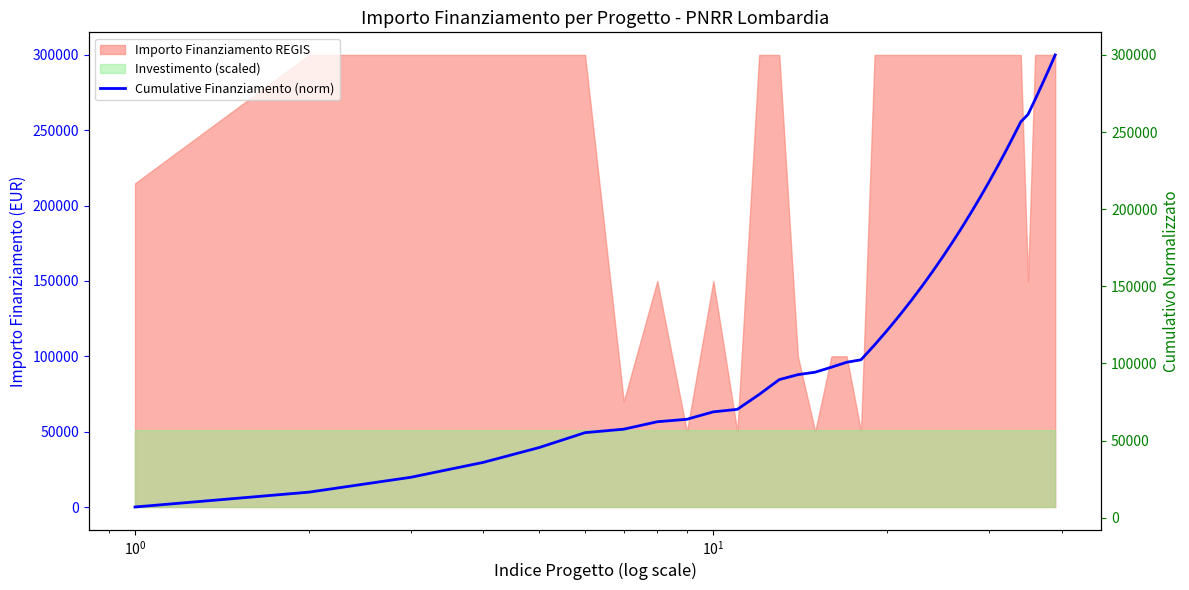

What is the maximum value for Importo Finanziamento REGIS?

300000